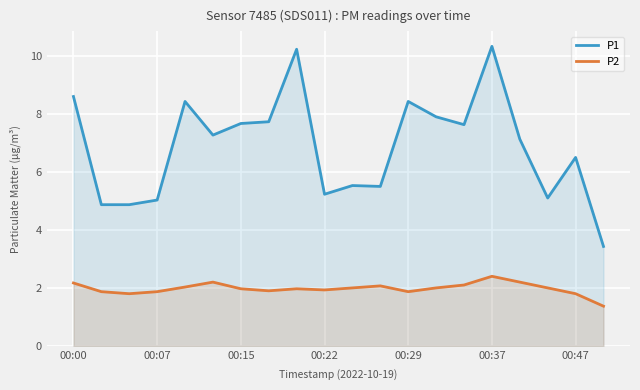

Where does the P1 series first go above 7?

00:00